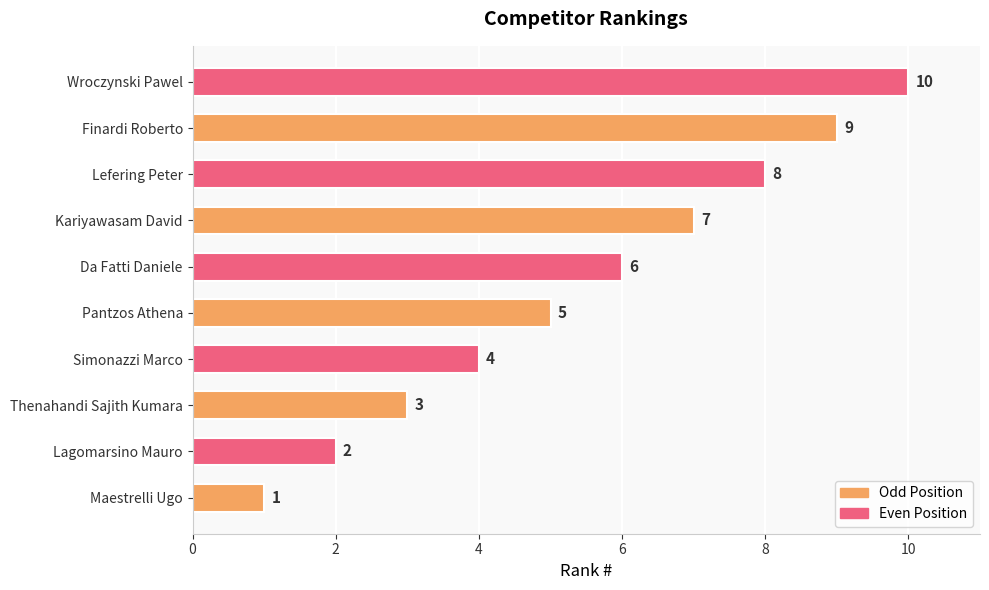

The chart shows a value of 12 at Lefering Peter. True or false?

False